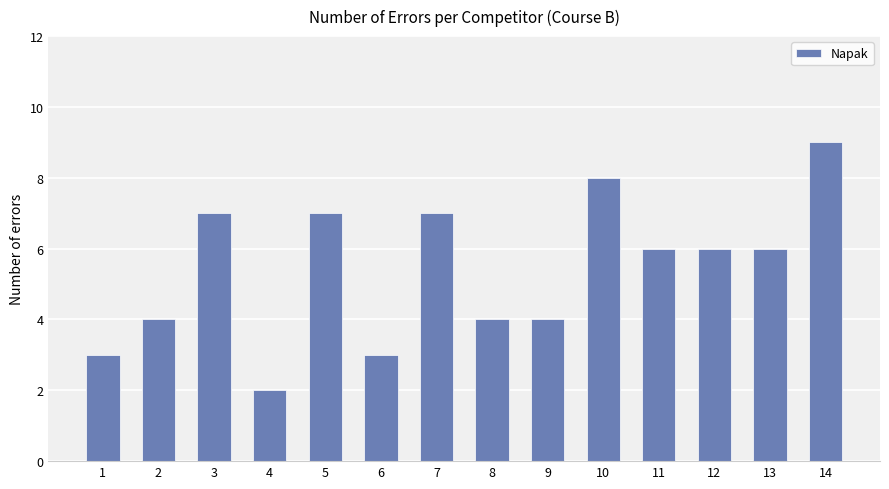

How many categories are shown in the chart?

14